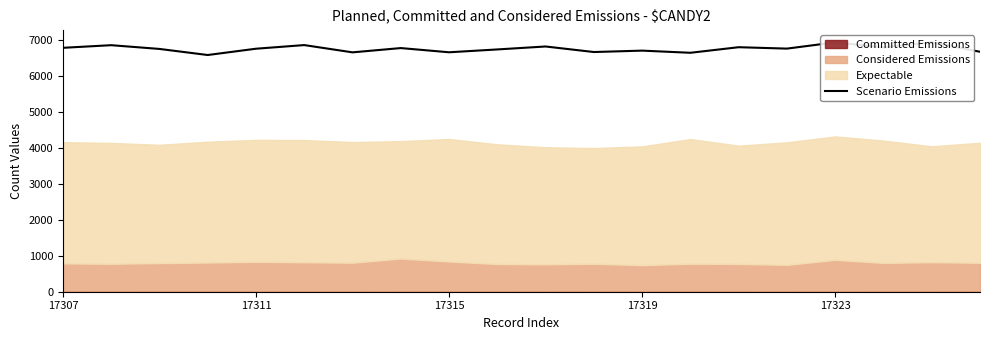

True or false: the data shows 10206 at 17323.

False